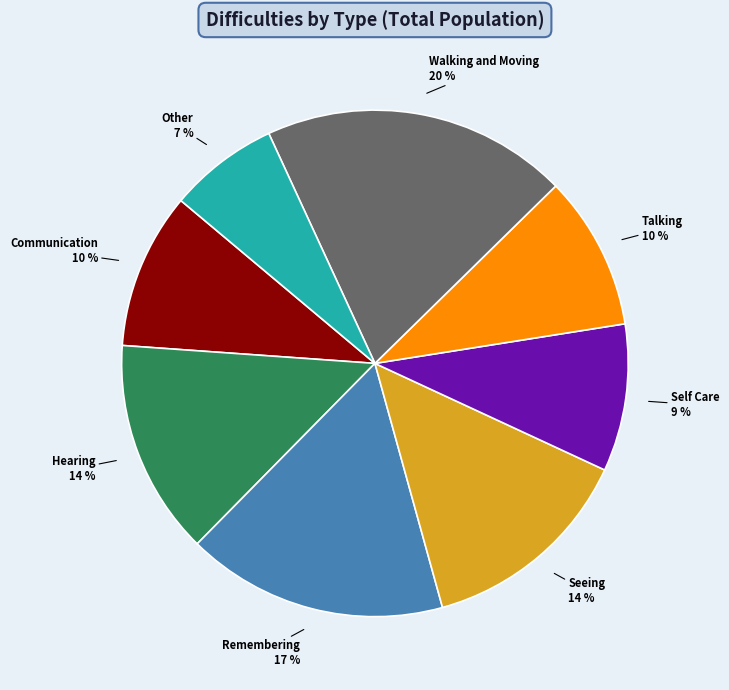

Between Self Care and Hearing, which is larger?

Hearing